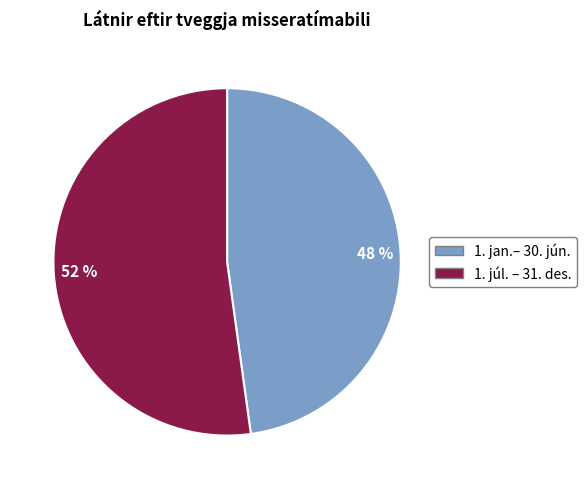

What percentage is the 52 % slice, to the nearest percent?

52%